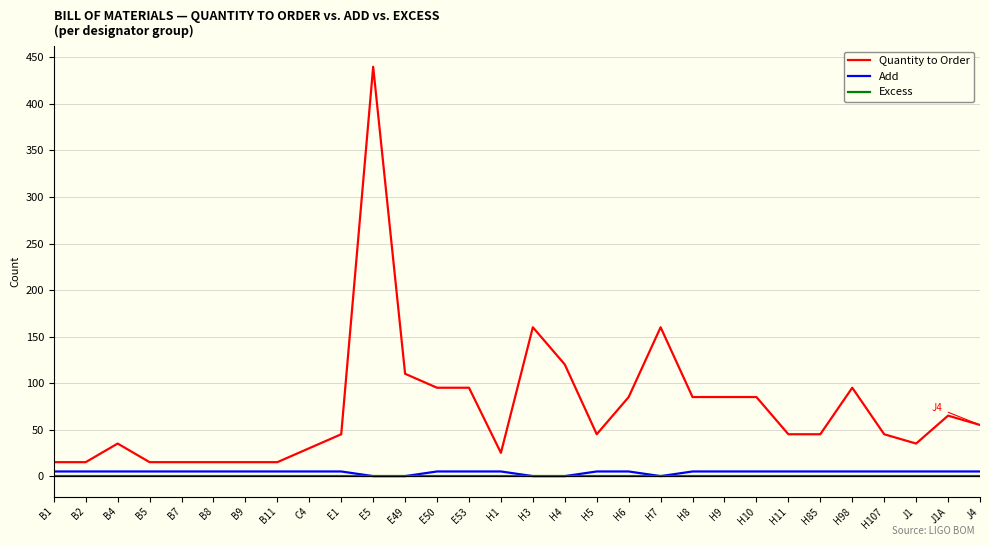

Reading left to right, extract all data points from this chart.

Quantity to Order: 15	15	35	15	15	15	15	15	30	45	440	110	95	95	25	160	120	45	85	160	85	85	85	45	45	95	45	35	65	55
Add: 5	5	5	5	5	5	5	5	5	5	0	0	5	5	5	0	0	5	5	0	5	5	5	5	5	5	5	5	5	5
Excess: 0	0	0	0	0	0	0	0	0	0	0	0	0	0	0	0	0	0	0	0	0	0	0	0	0	0	0	0	0	0